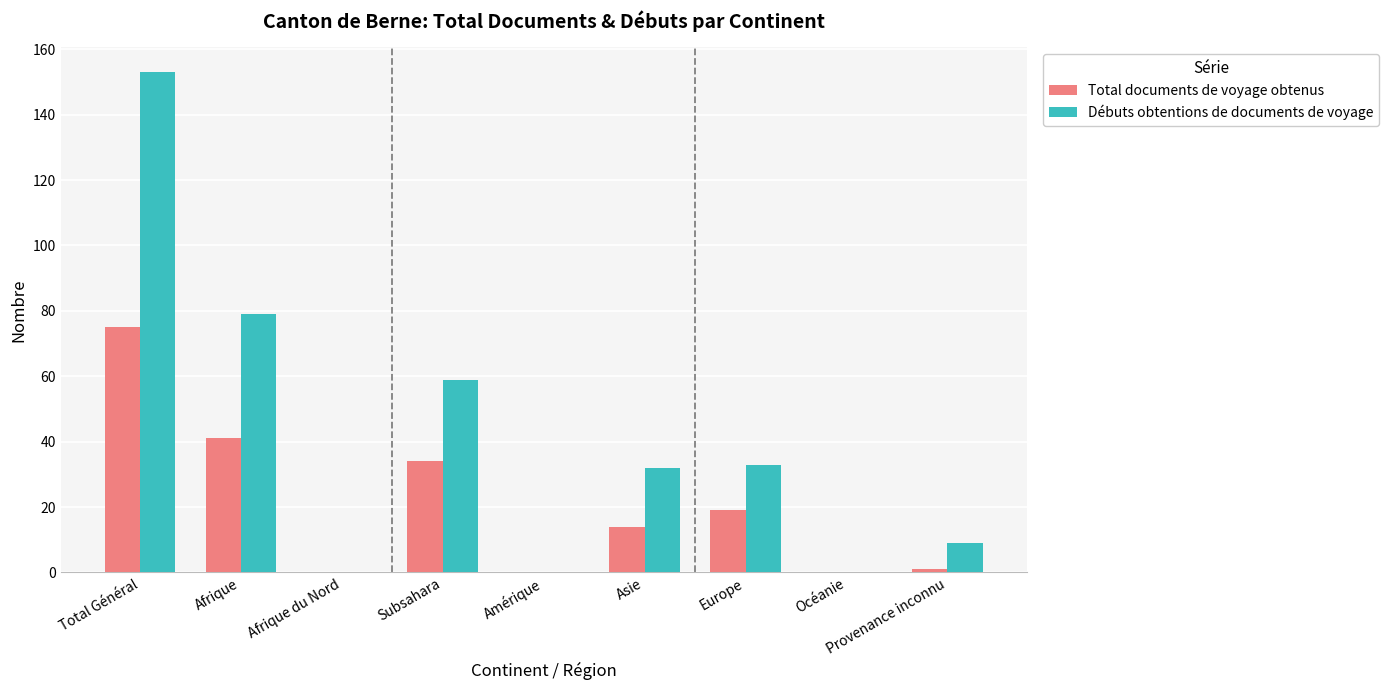

How many groups of bars are there?

9